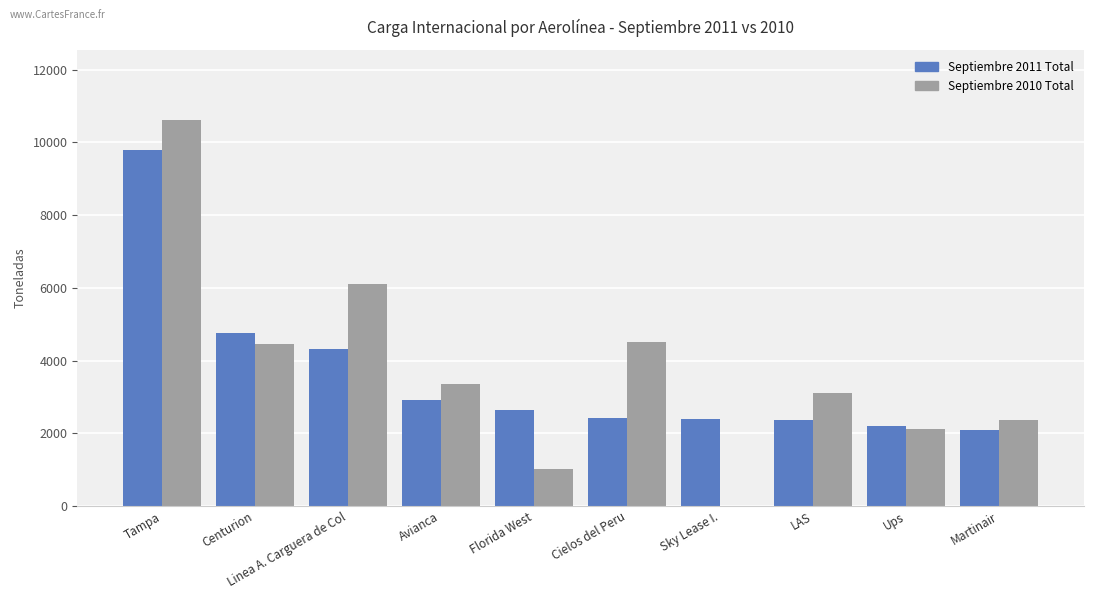

Is it true that Septiembre 2010 Total equals 1470.0 at Martinair?

False